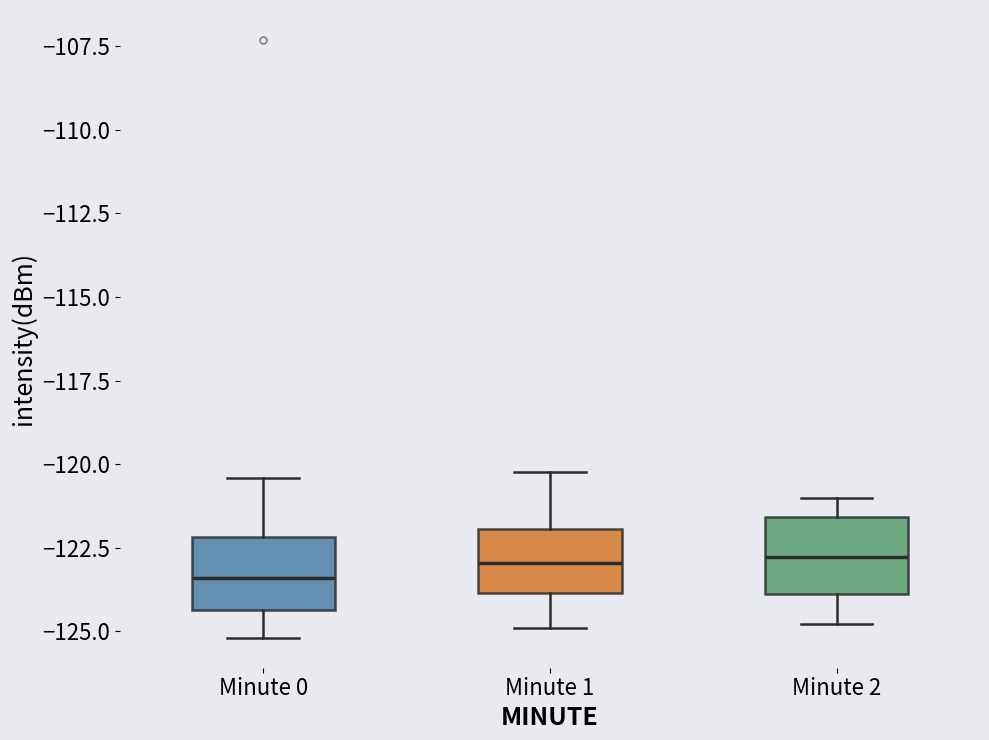

Reading left to right, transcribe this box plot: for each box, give where its median line is, the range the box spans, and where its two whiskers end, as read against the y-axis. The values are not printed on the chart, so give them approximately, as read against the axis.

Minute 0: median -123.5, box -124.5 to -122.0, whiskers -125.0 to -120.5
Minute 1: median -123.0, box -124.0 to -122.0, whiskers -125.0 to -120.0
Minute 2: median -123.0, box -124.0 to -121.5, whiskers -125.0 to -121.0